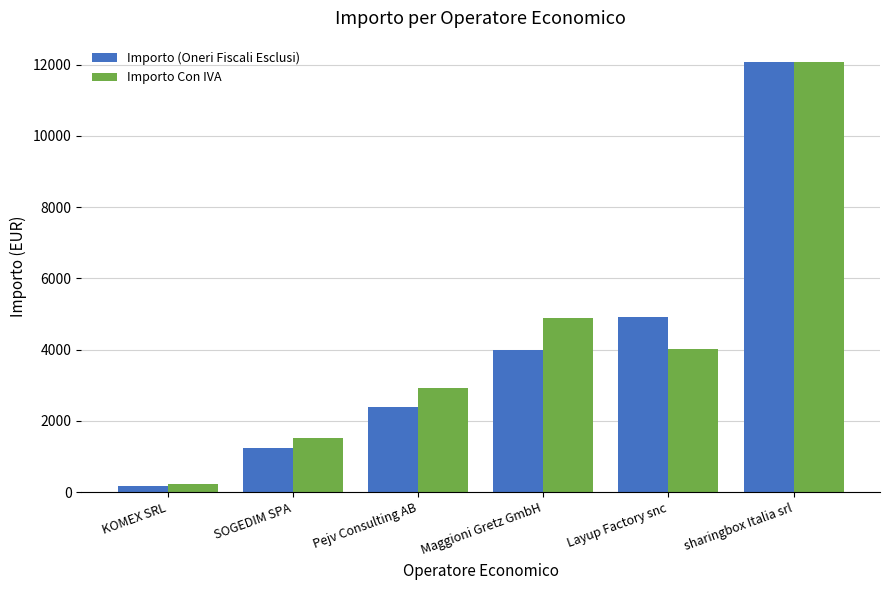

Reading right to left, what are all the values shown in this chart?

Importo (Oneri Fiscali Esclusi): sharingbox Italia srl=12068.2	Layup Factory snc=4904.4	Maggioni Gretz GmbH=4000.0	Pejv Consulting AB=2400.0	SOGEDIM SPA=1244.0	KOMEX SRL=183.4
Importo Con IVA: sharingbox Italia srl=12068.2	Layup Factory snc=4020.0	Maggioni Gretz GmbH=4880.0	Pejv Consulting AB=2928.0	SOGEDIM SPA=1517.7	KOMEX SRL=223.8